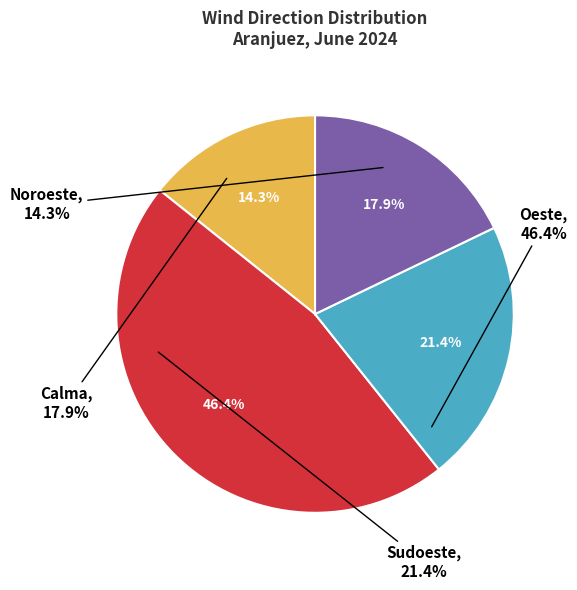

What is the ratio of the value at Calma to the value at Oeste?

0.4